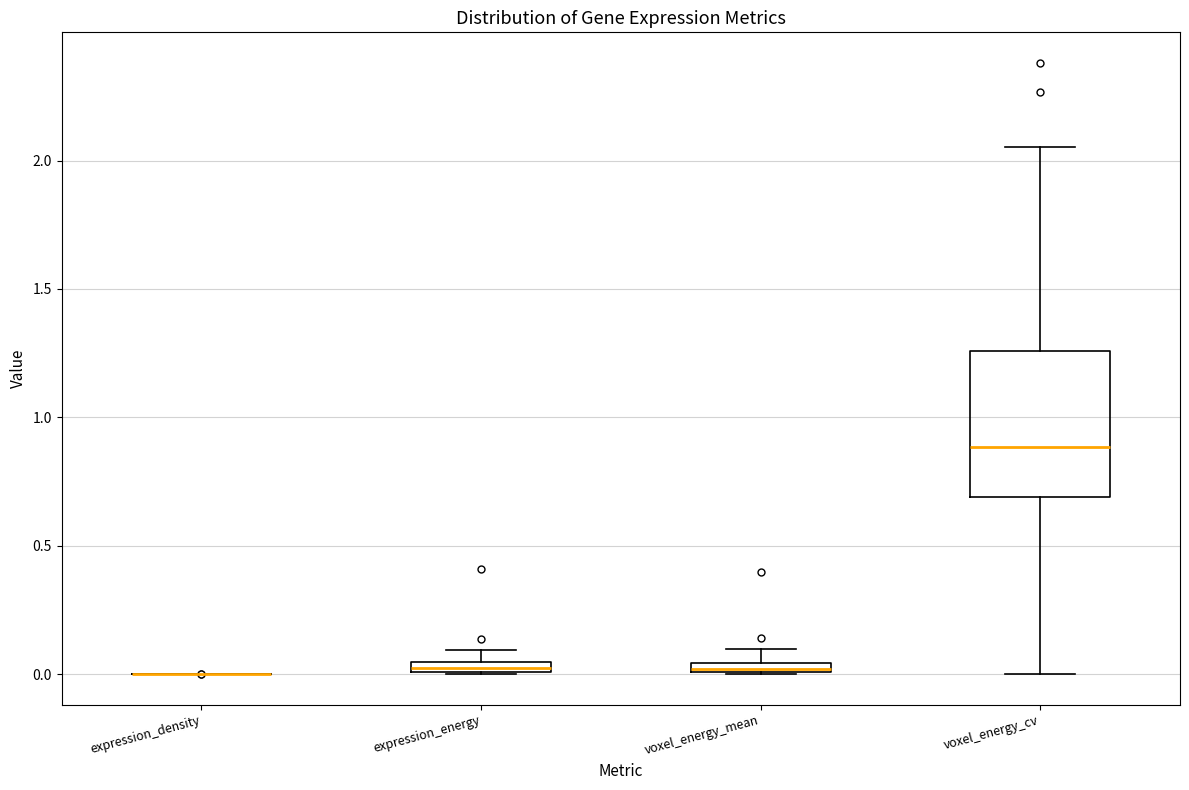

Which box is the tallest, from its lower edge to its upper edge?

voxel_energy_cv